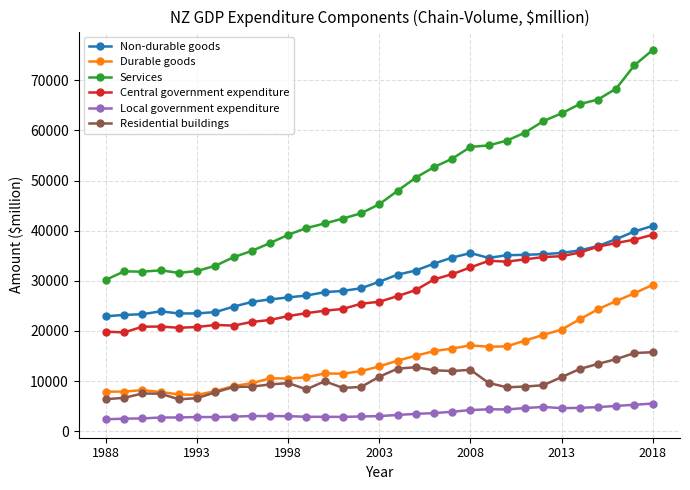

Does the chart display data point markers on the line(s)?

Yes